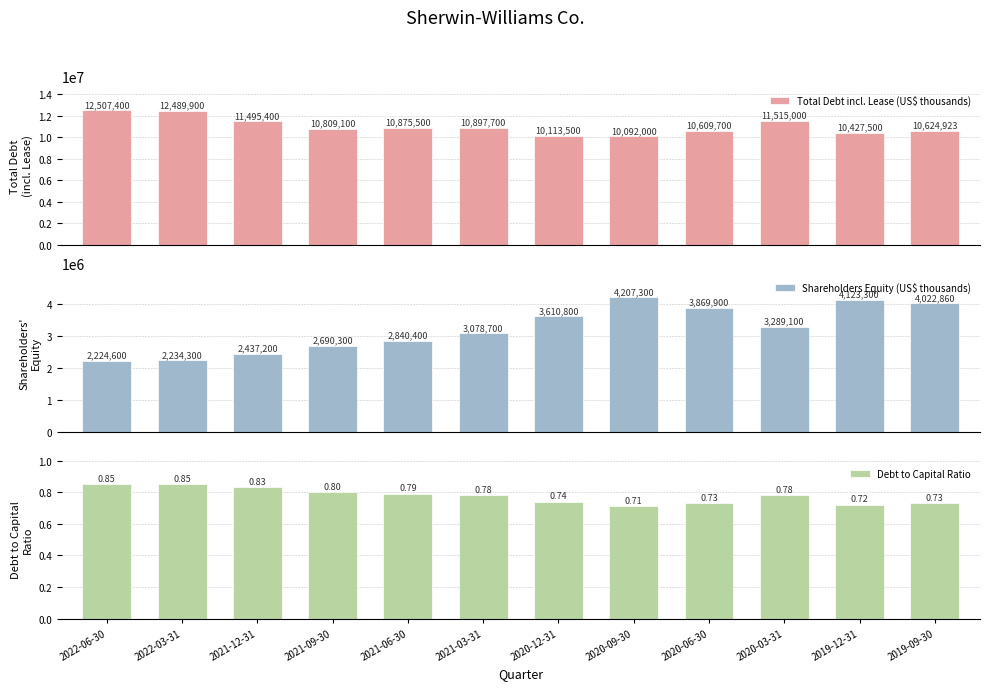

At how many categories does at least one series exceed 1923968?

12